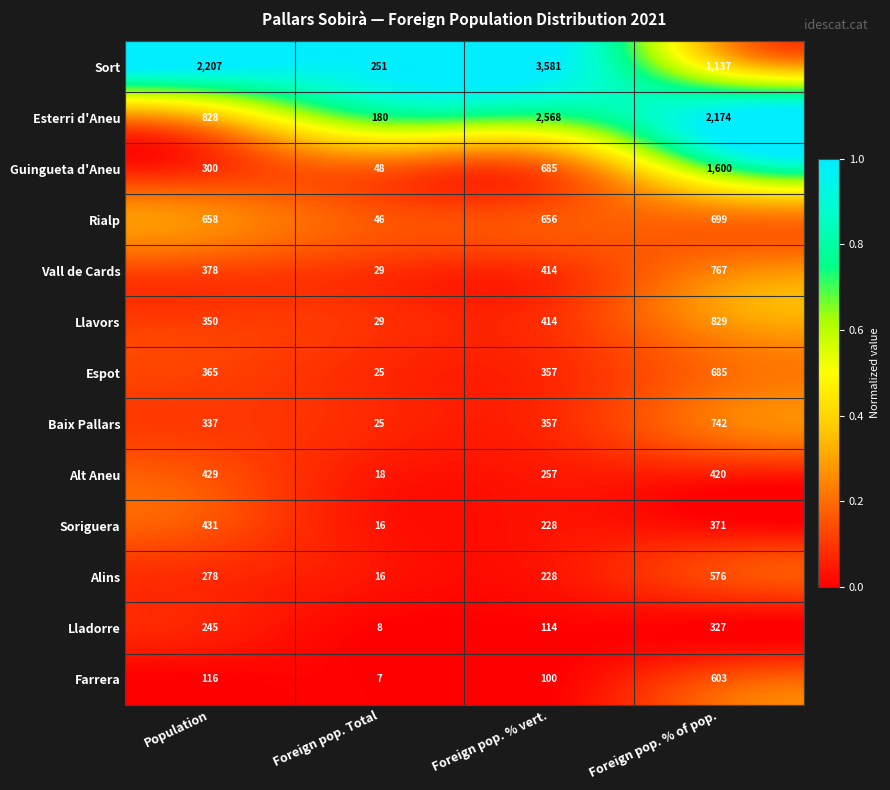

True or false: Llavors has a value of 545 at Foreign pop. % vert..

False